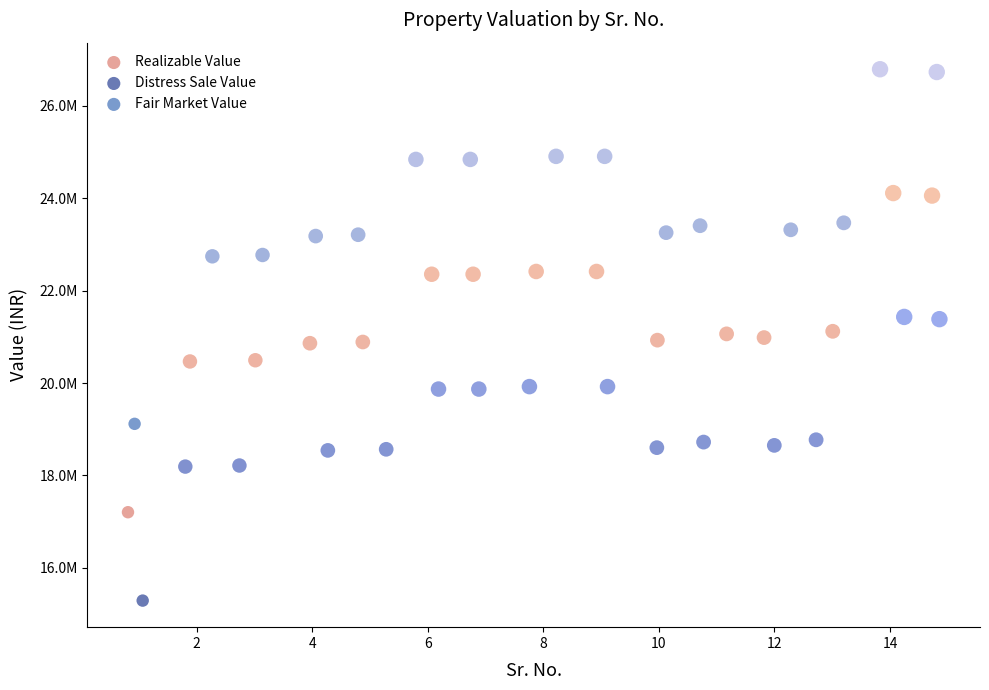

What are all the series names shown in the legend?

Realizable Value, Distress Sale Value, Fair Market Value